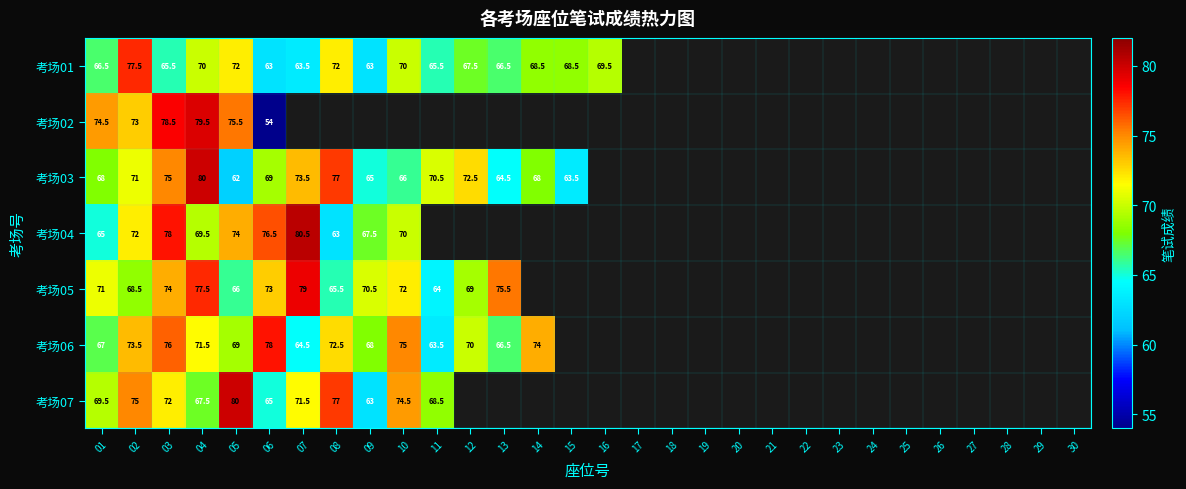

What is the spread (max minus min) of values at 02?

9.0